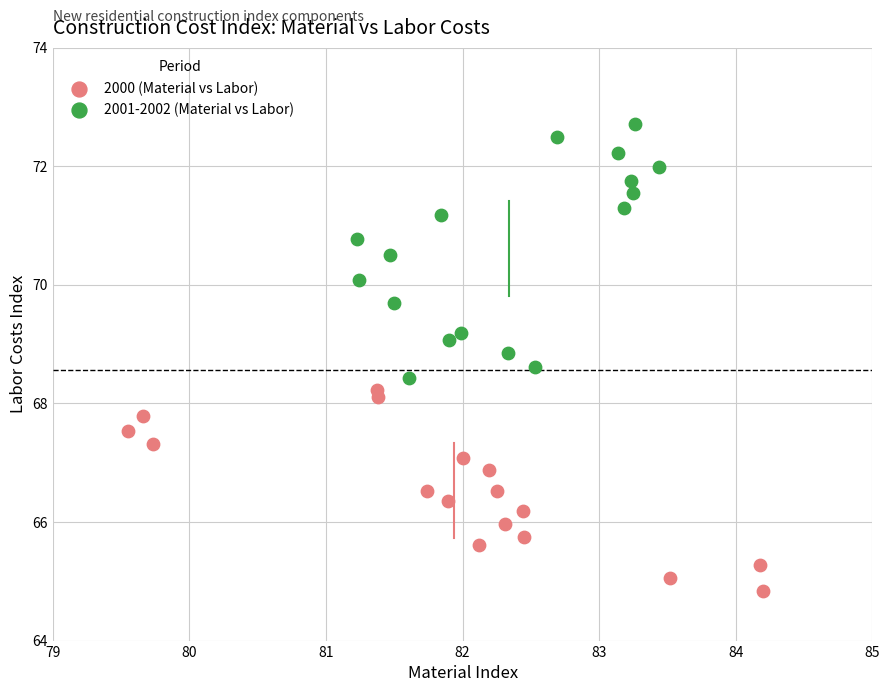

What are all the series names shown in the legend?

2000 (Material vs Labor), 2001-2002 (Material vs Labor)